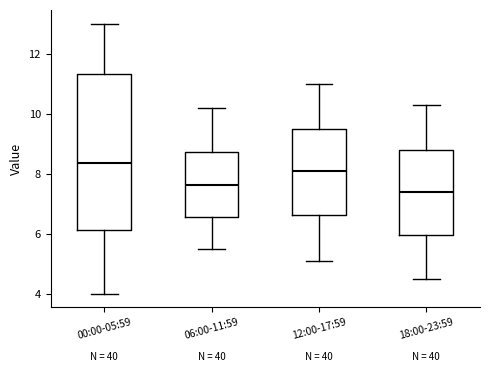

Where does the median line of the box for 18:00-23:59 sit on the y-axis? The values are not printed on the chart, so give them approximately, as read against the axis.

7.4